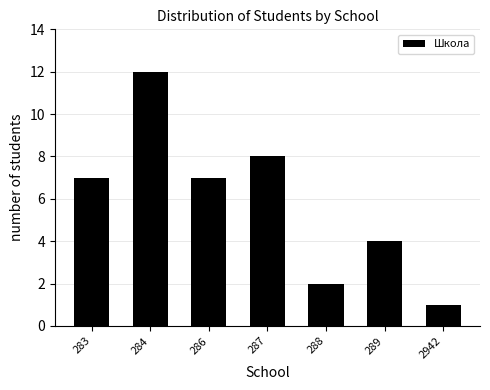

Reading left to right, transcribe all the data shown in this chart.

7	12	7	8	2	4	1